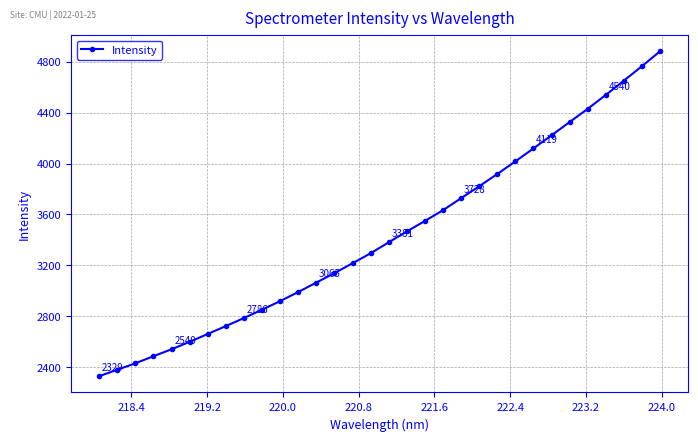

What is the difference between the maximum and minimum values?

2554.0